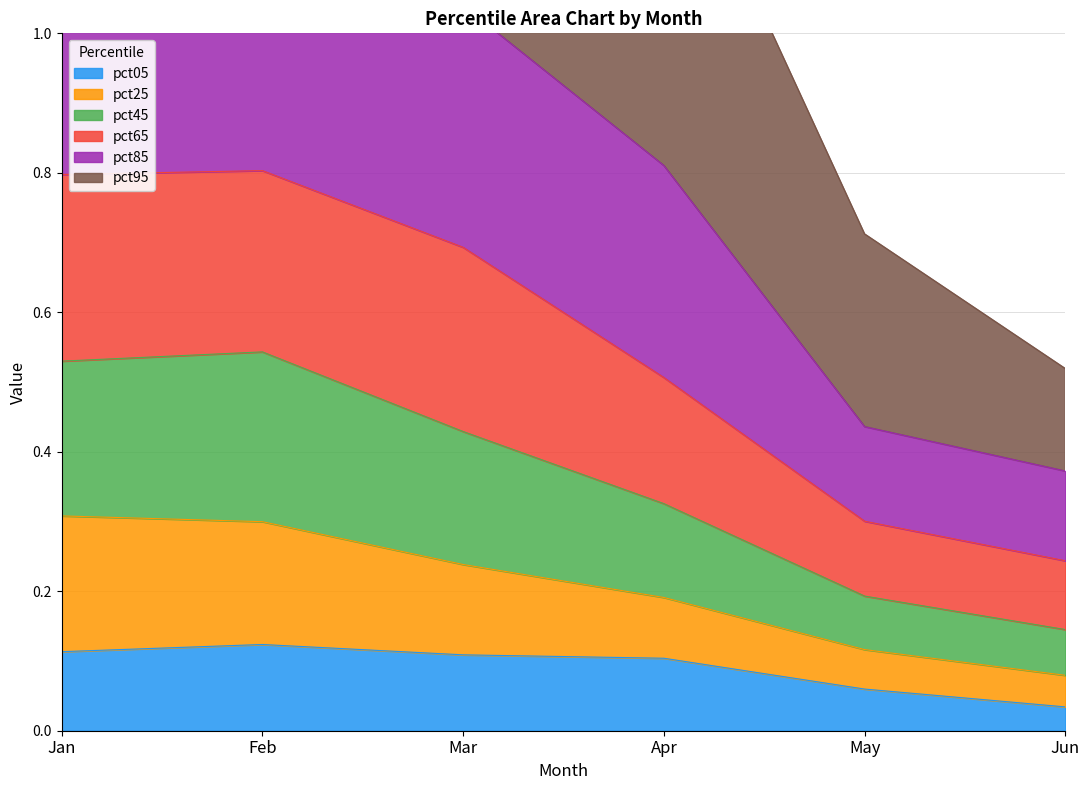

True or false: pct45 and pct25 cross at least once.

False